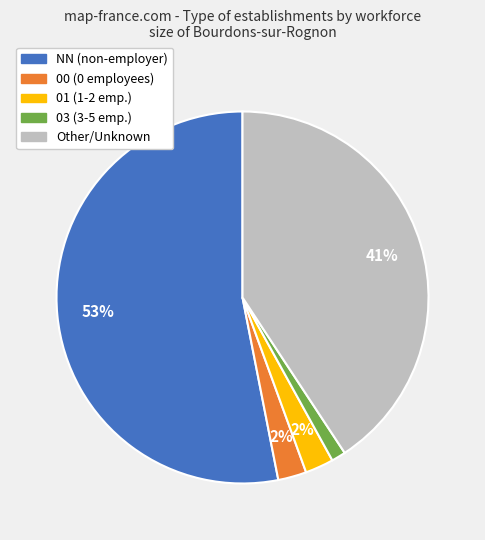

Between 03 (3-5 emp.) and Other/Unknown, which is larger?

Other/Unknown